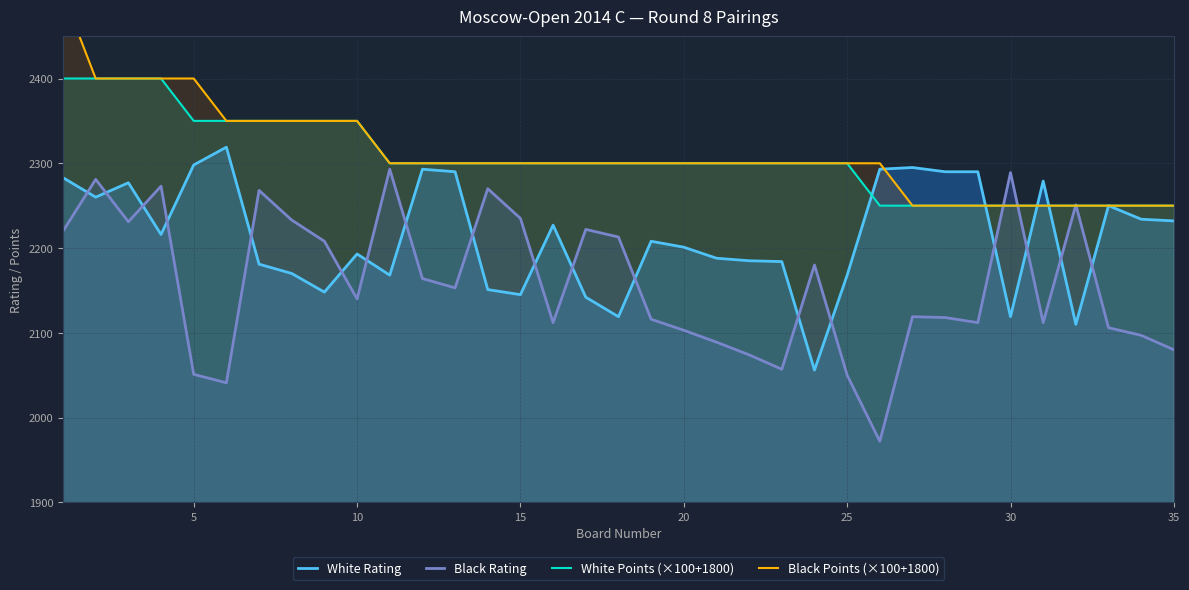

What is the minimum value for Black Rating?

1972